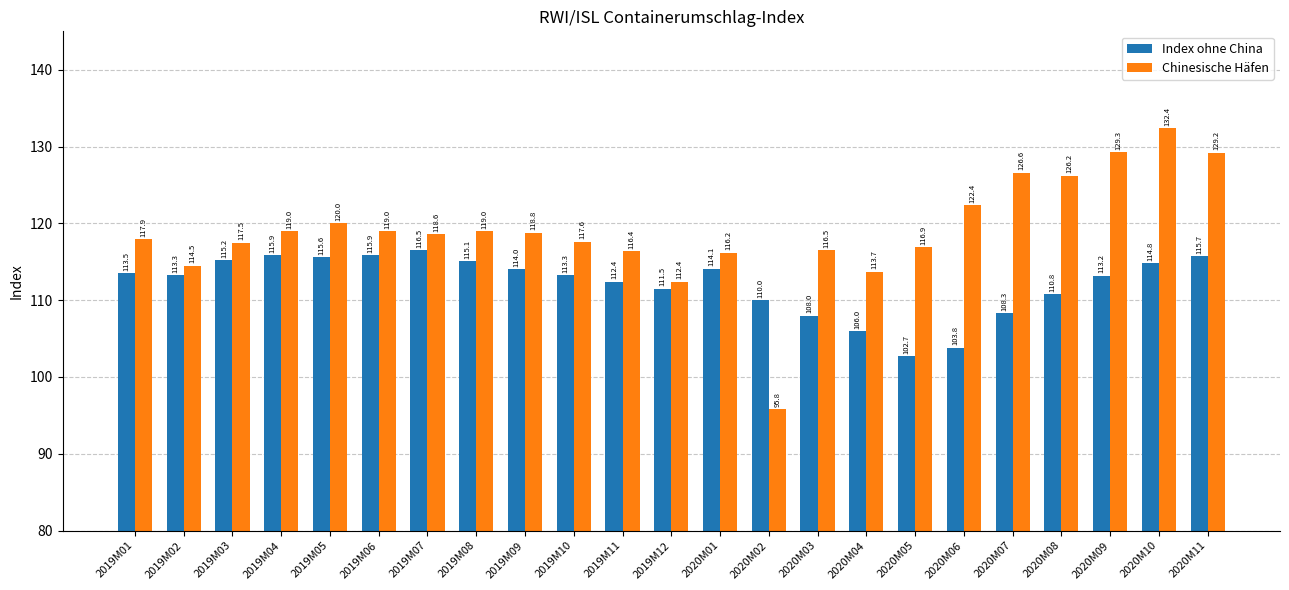

How many values in the Chinesische Häfen series exceed 118?

12